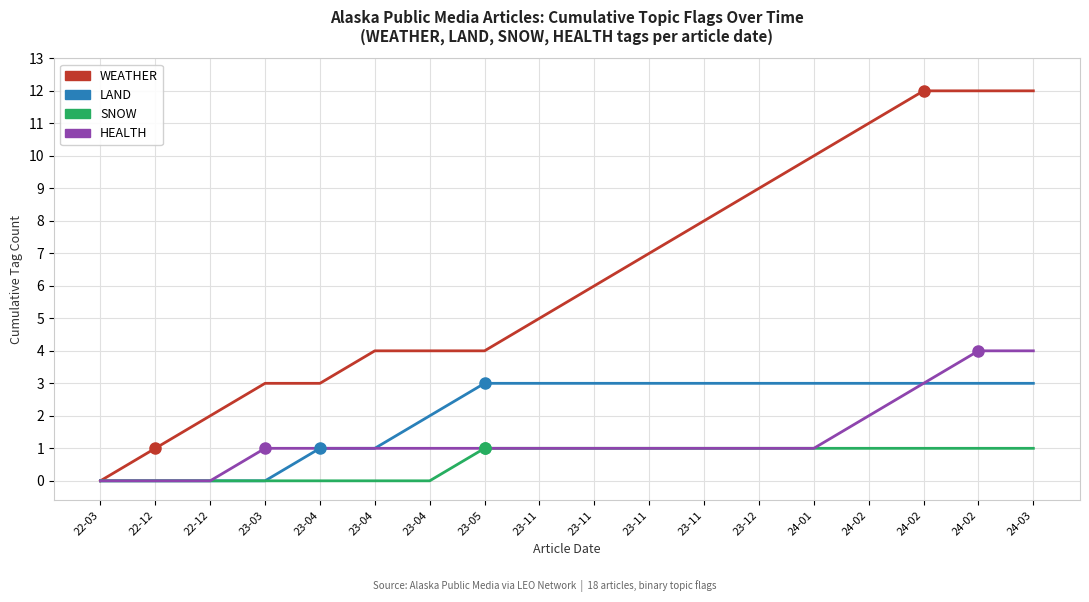

The LAND series shows 1 at 23-11. True or false?

False